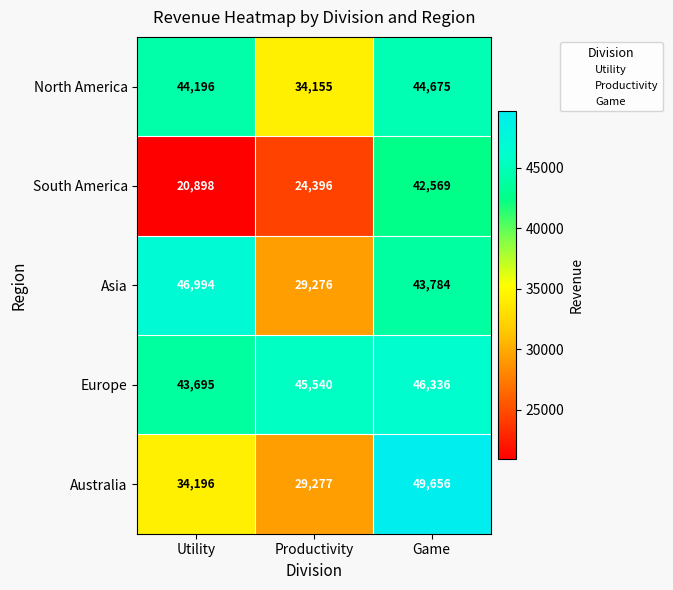

Is it true that Europe equals 43695 at Utility?

True